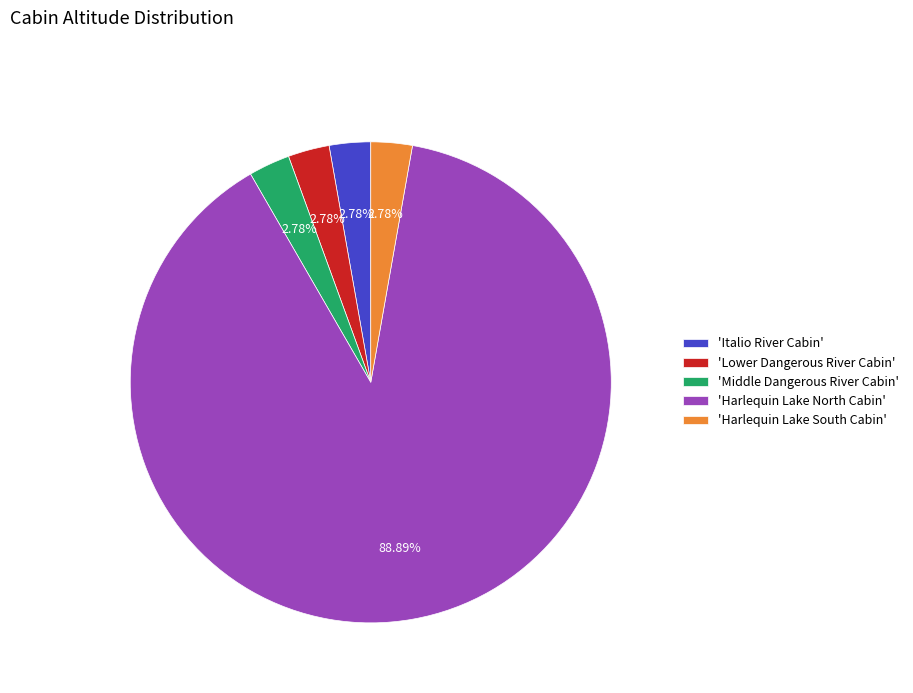

Which slice is the largest?

'Harlequin Lake North Cabin'